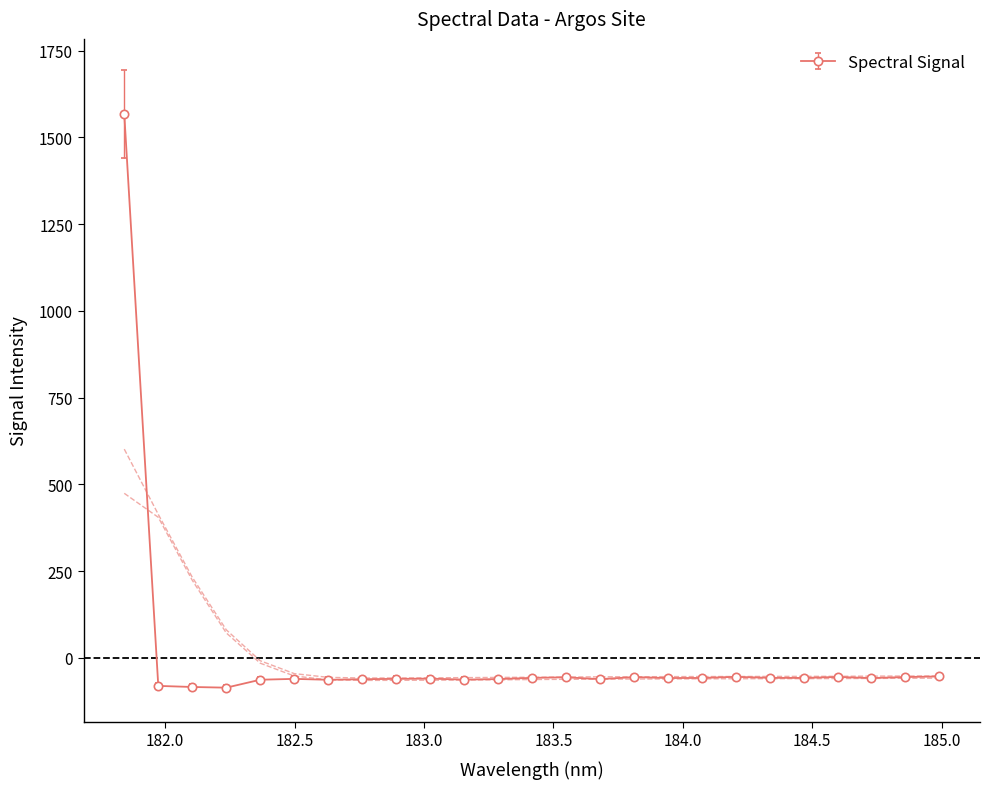

What is the value of the Spectral Signal point at the 16th from the left?

-55.5